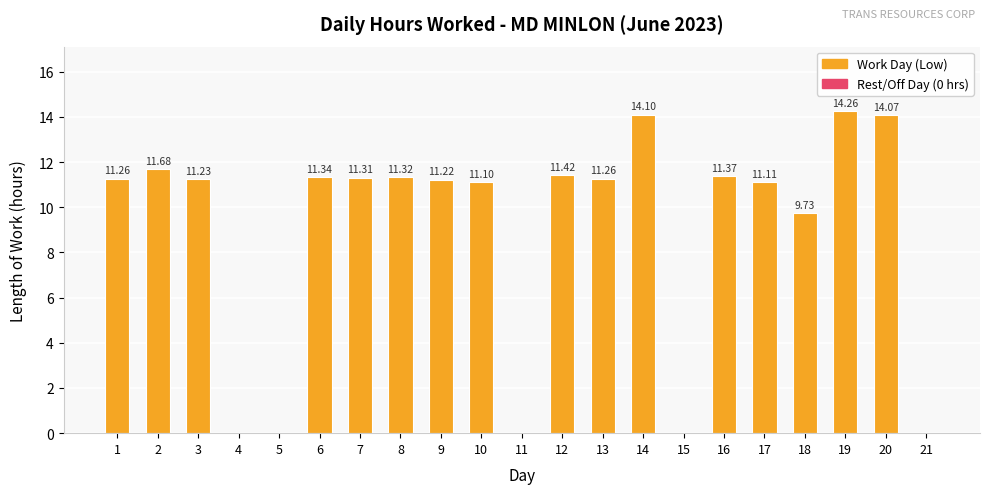

What is the ratio of the value at 7 to the value at 3?

1.0